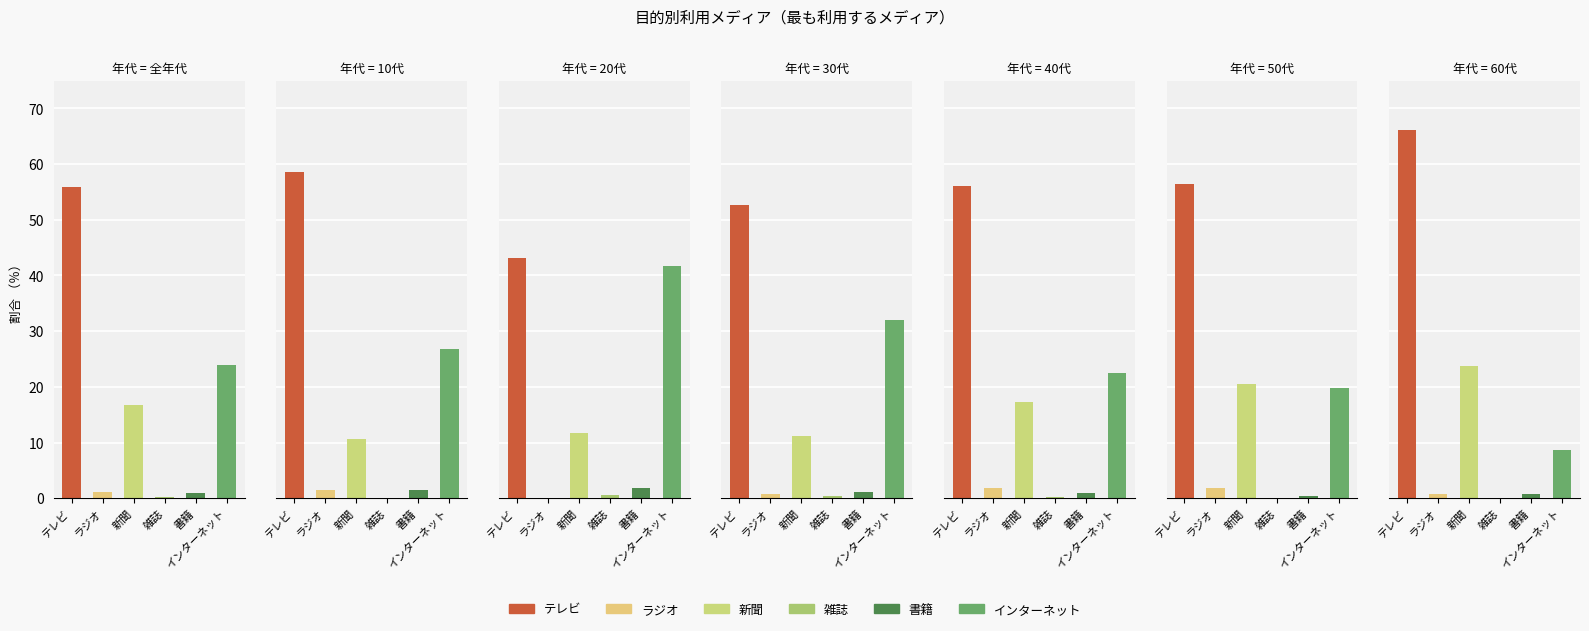

Which category has the highest value across all series?

60代